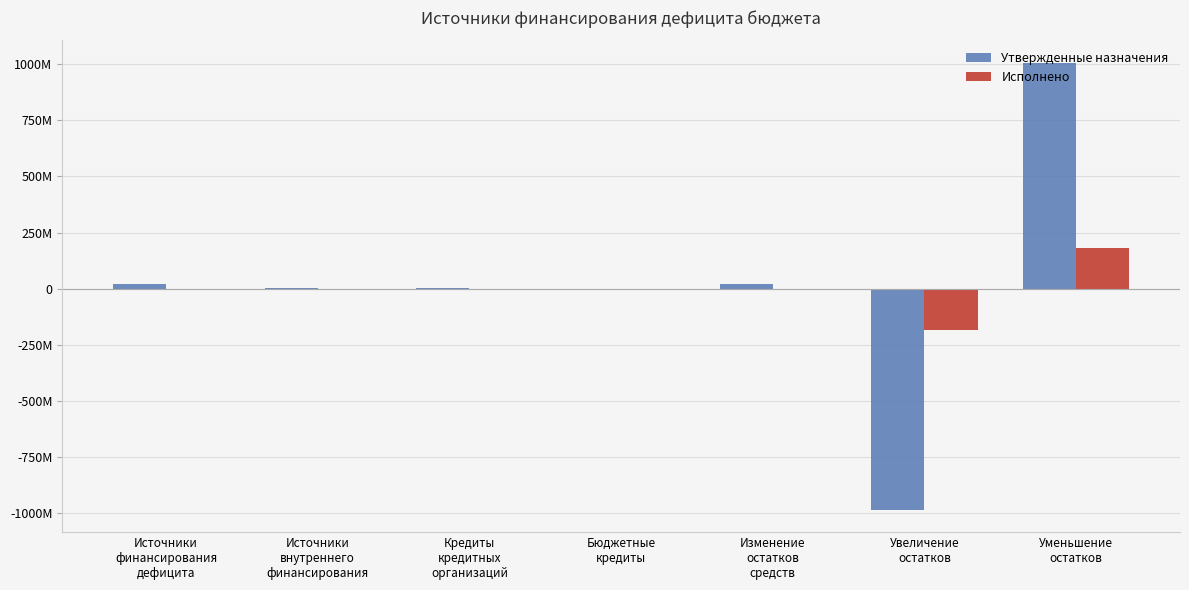

What is the difference between the second highest and second lowest values in the Утвержденные назначения series?

22573351.1